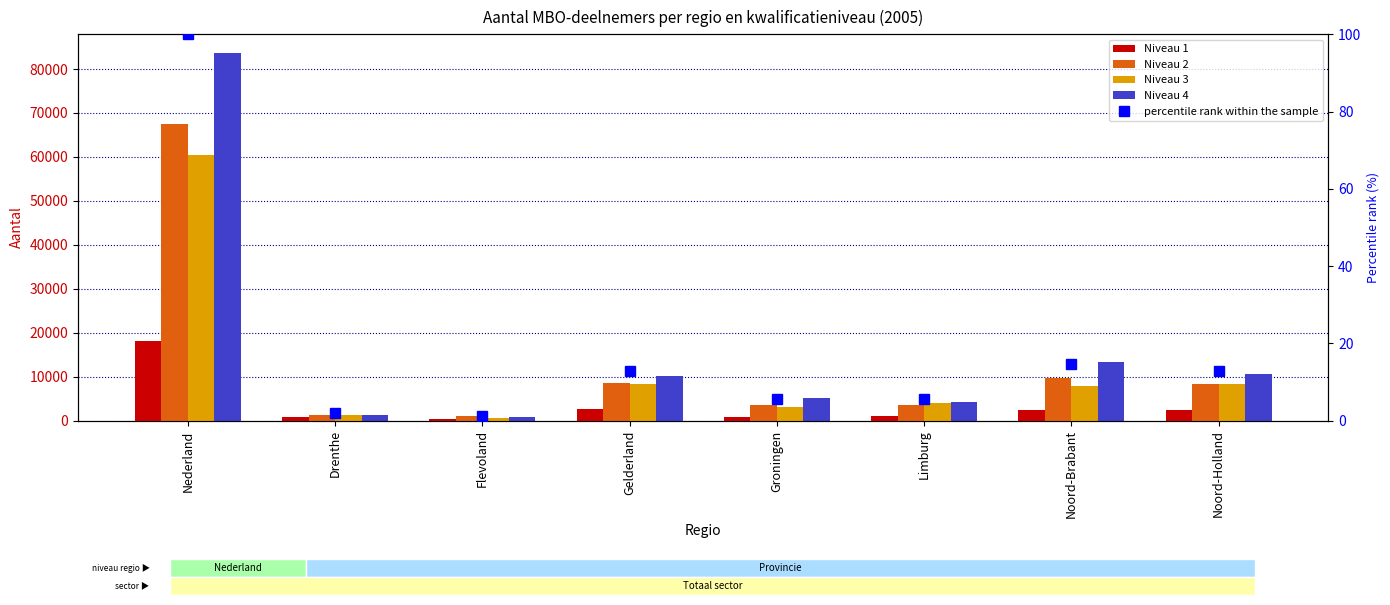

List the series in order of their peak value, lowest first.

percentile rank within the sample, Niveau 1, Niveau 3, Niveau 2, Niveau 4